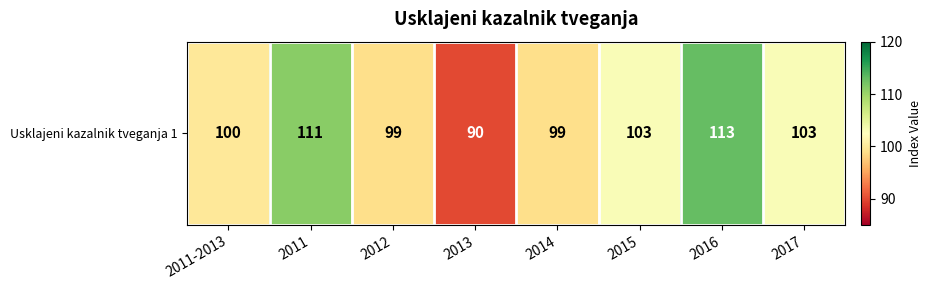

Reading left to right, extract all data points from this chart.

2011-2013=100	2011=111	2012=99	2013=90	2014=99	2015=103	2016=113	2017=103